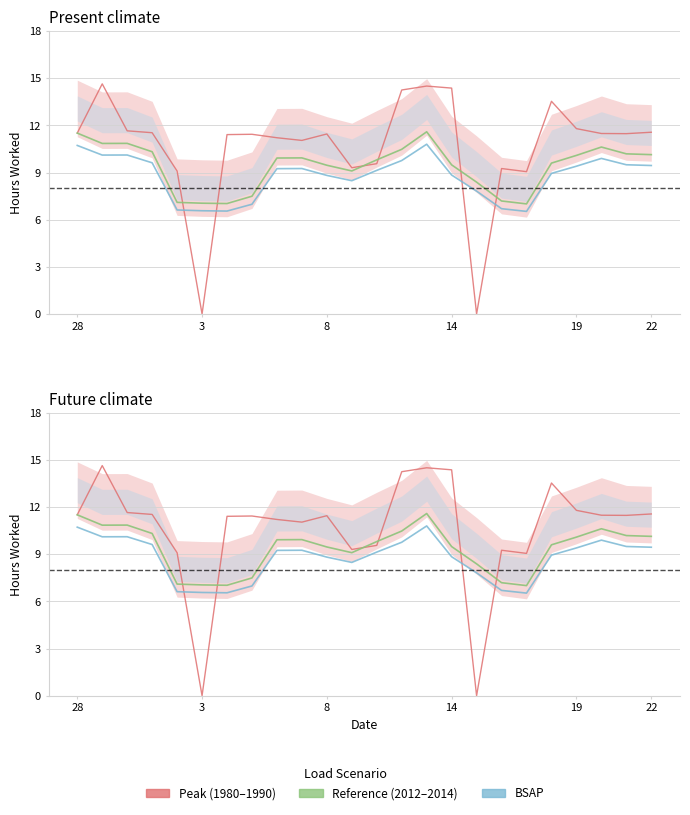

True or false: Reference (2012–2014) has a value of 9.5 at 8.

True